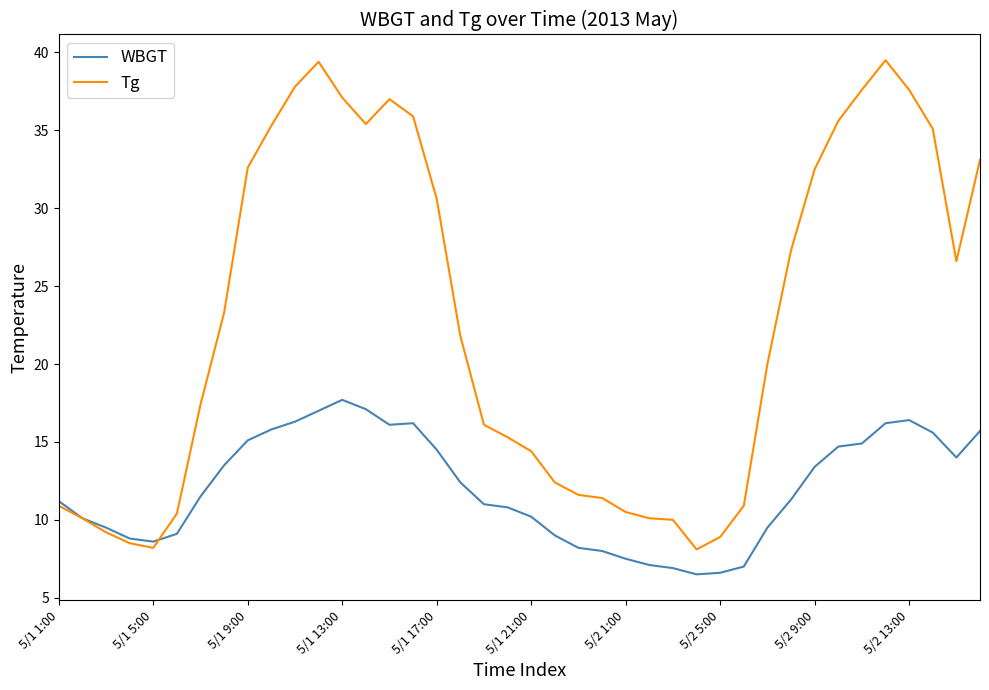

Rank the series by their maximum value, from lowest to highest.

WBGT, Tg